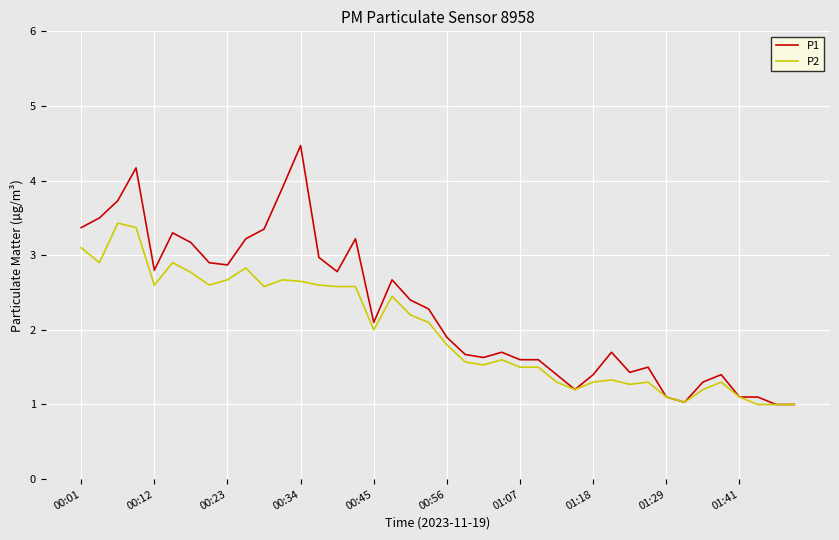

What is the smallest value displayed?

1.0